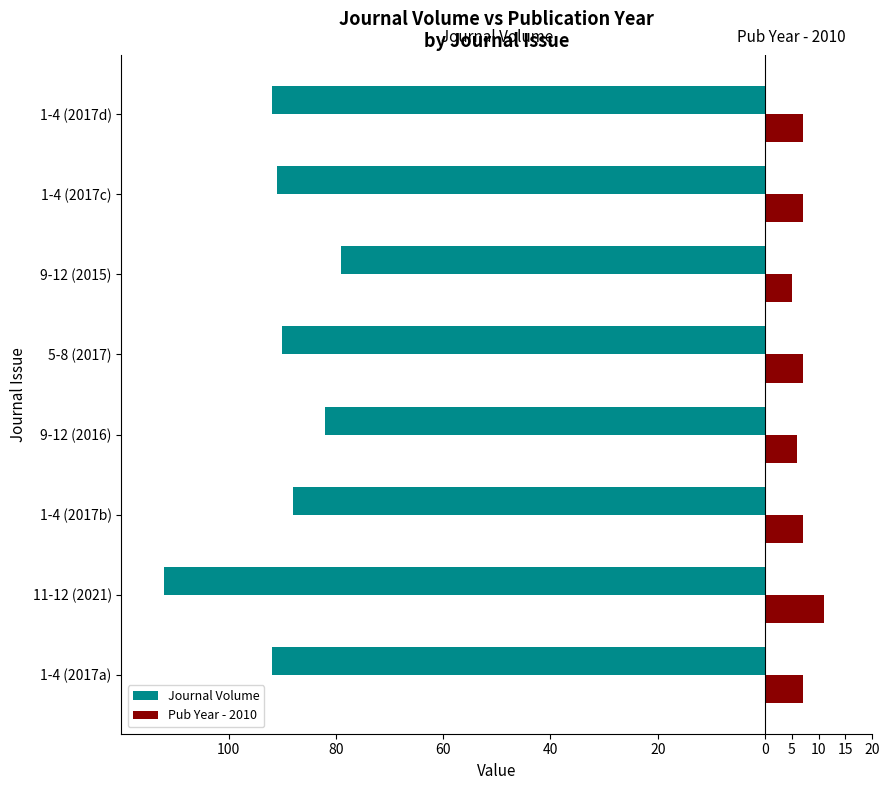

Reading left to right, list all the values displayed in this chart.

Journal Volume: -92	-112	-88	-82	-90	-79	-91	-92
Pub Year - 2010: 7	11	7	6	7	5	7	7